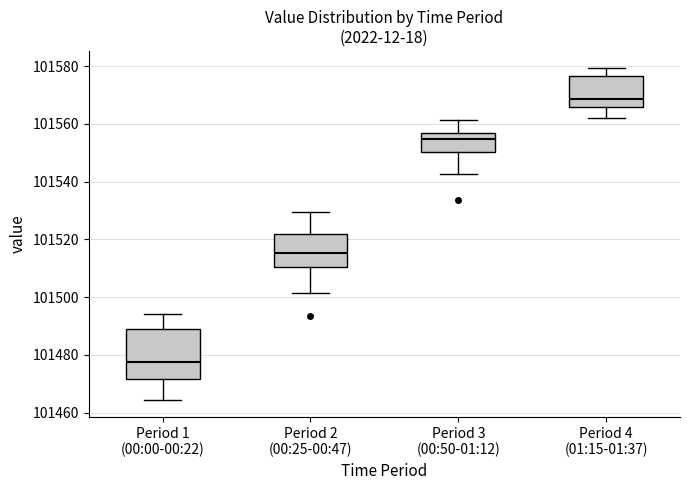

Where does the median line of the box for Period 2 (00:25-00:47) sit on the y-axis? The values are not printed on the chart, so give them approximately, as read against the axis.

101516